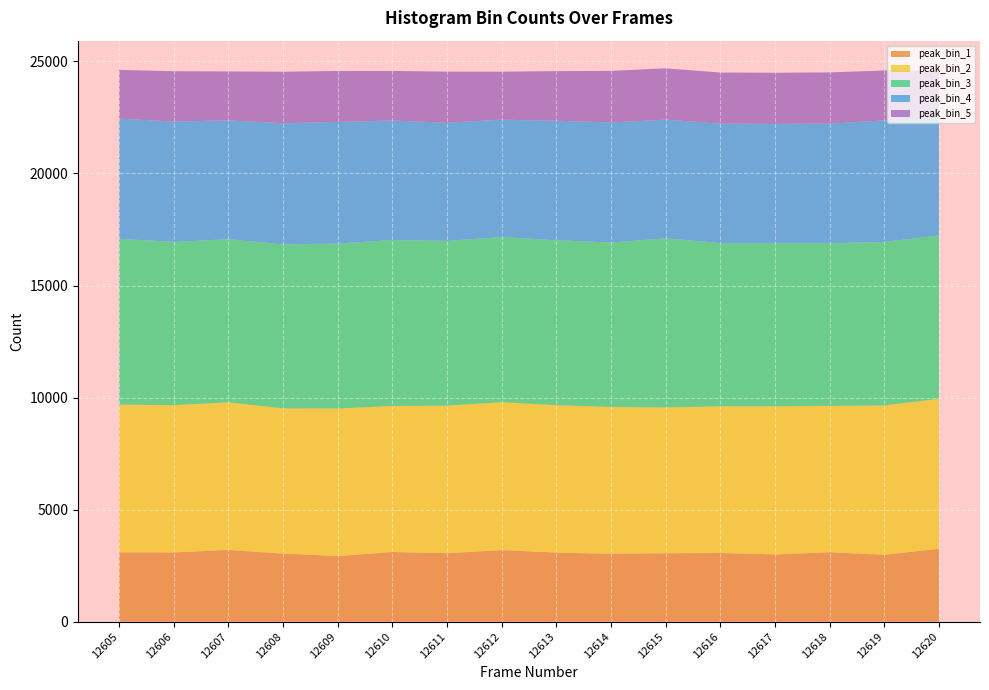

What is the total value across all series at 12606?

24562